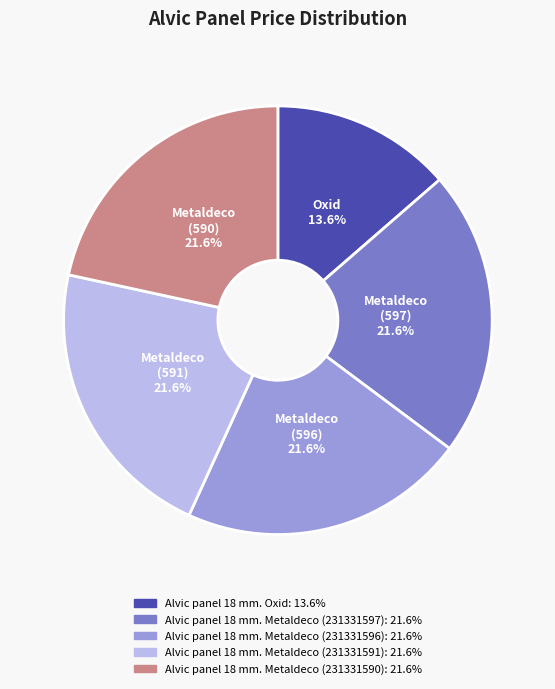

Is there any slice that represents more than half of the pie?

No